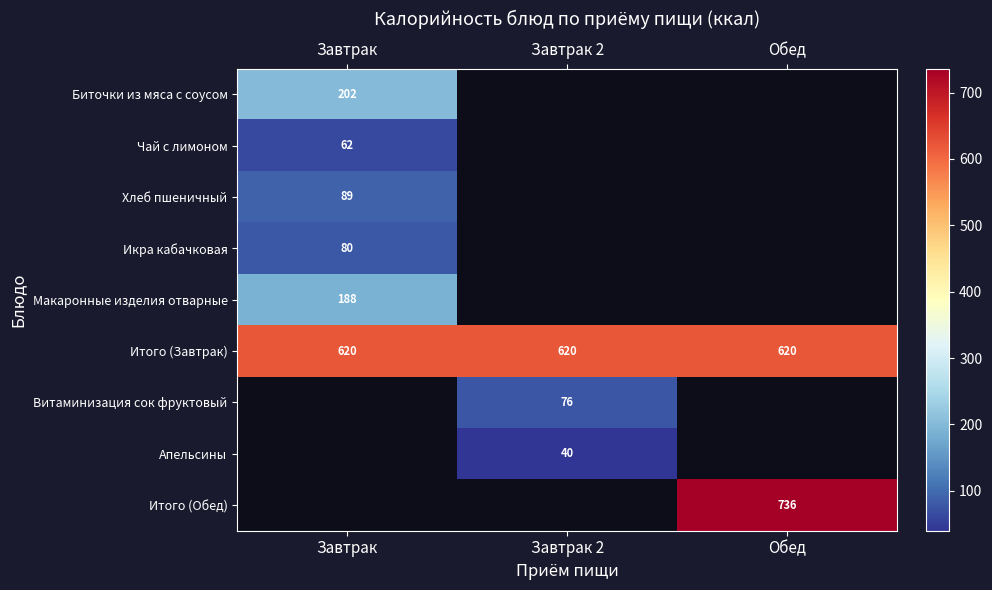

What is the minimum value for Итого (Завтрак)?

620